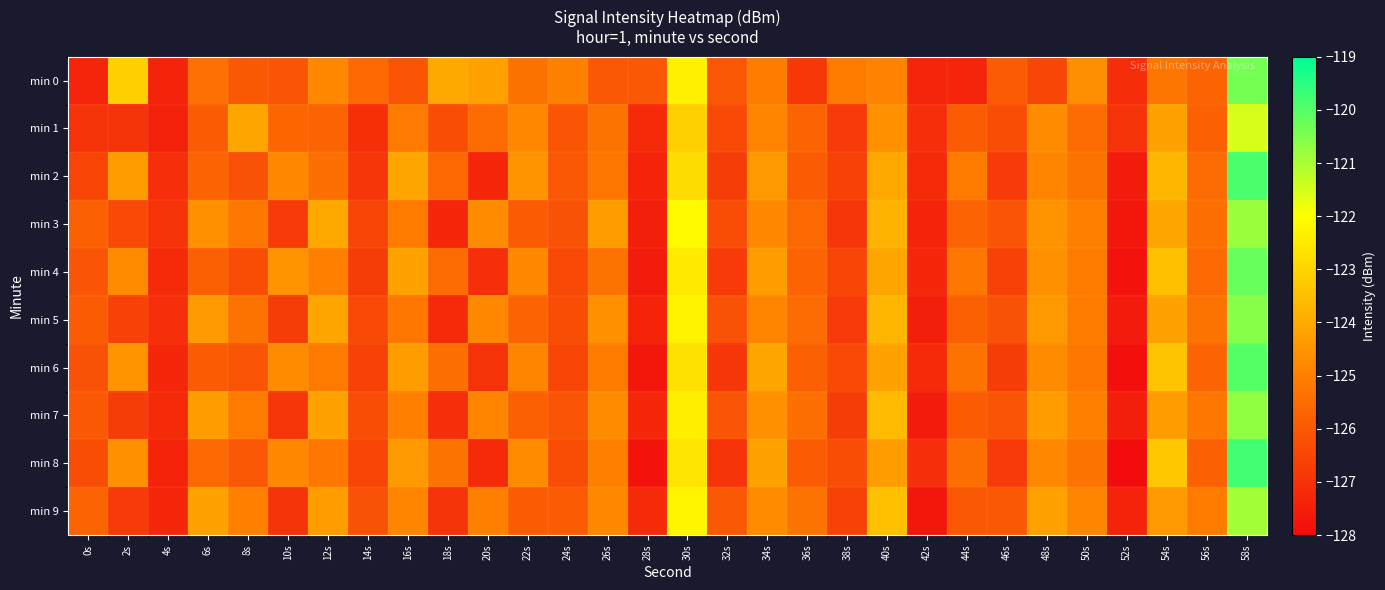

What is the spread (max minus min) of values at 14s?

1.5